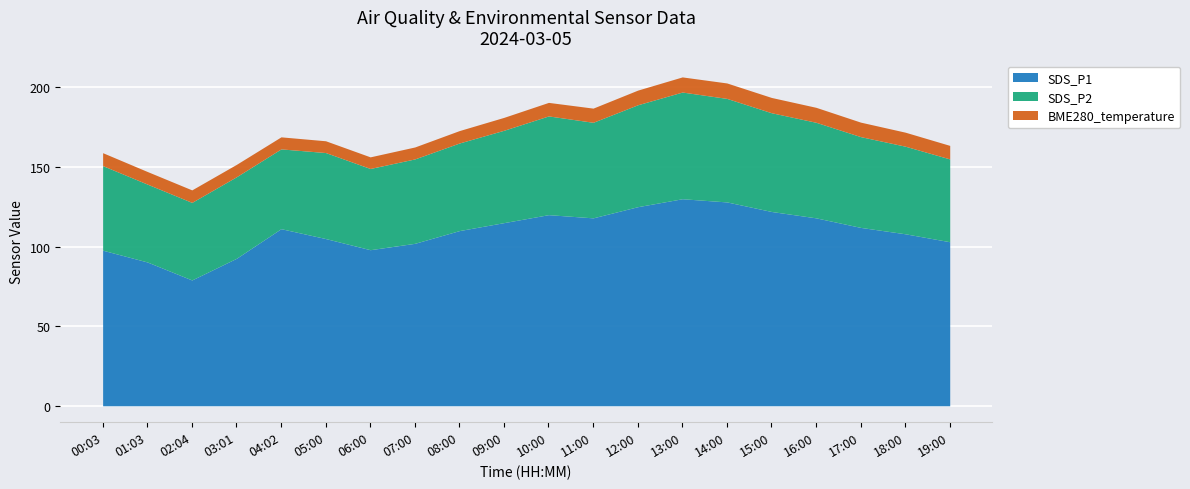

True or false: BME280_temperature and SDS_P2 cross at least once.

False